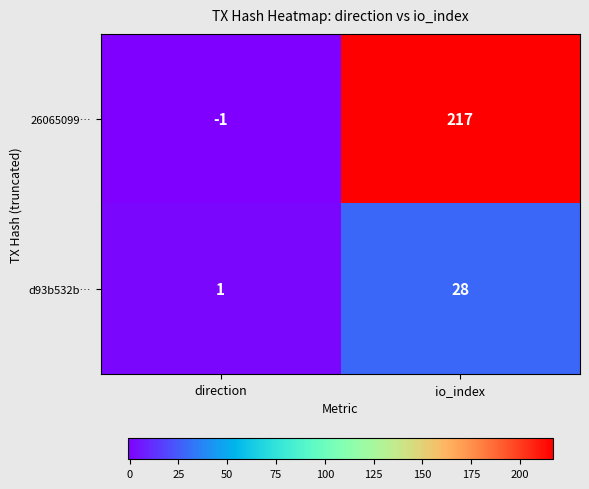

Count the number of categories in the chart.

2